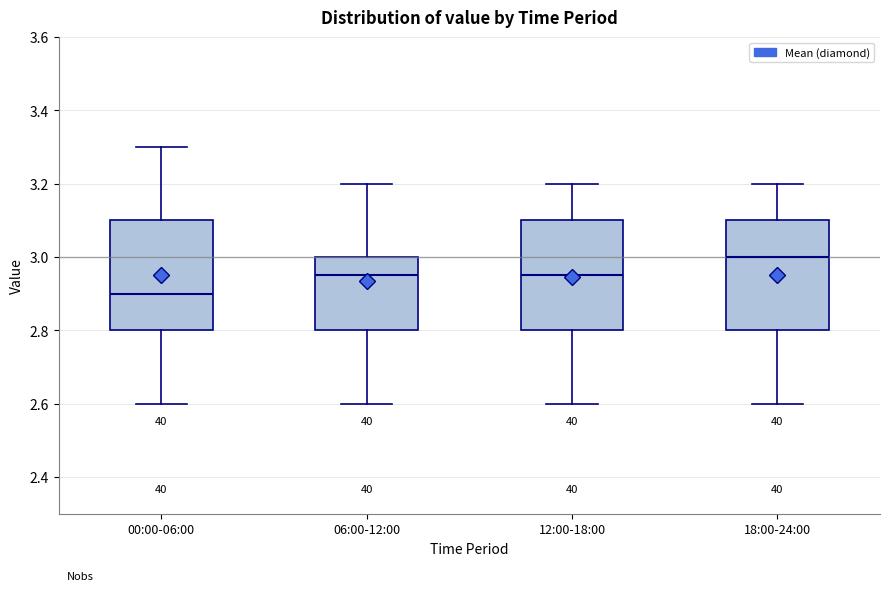

Where does the median line of the box for 00:00-06:00 sit on the y-axis? The values are not printed on the chart, so give them approximately, as read against the axis.

2.90